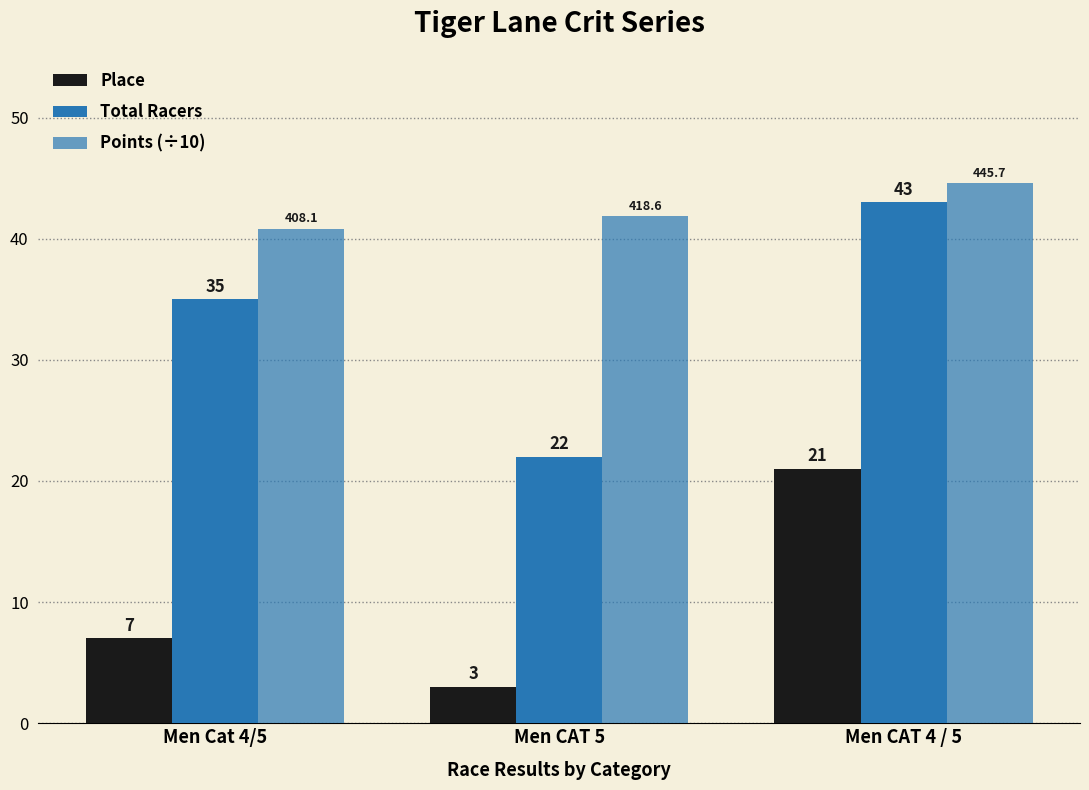

What is the difference between the Place values at Men CAT 5 and Men Cat 4/5?

4.0